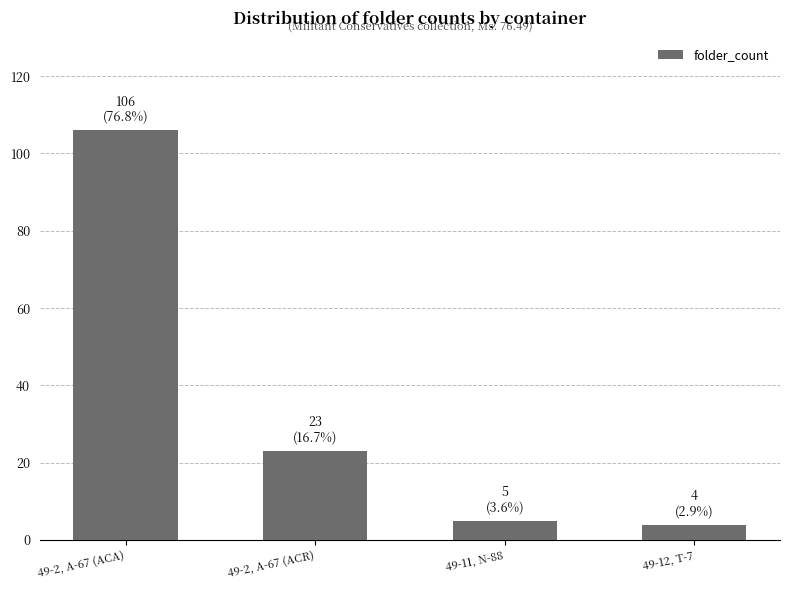

What is the difference between the values at 49-12, T-7 and 49-11, N-88?

1